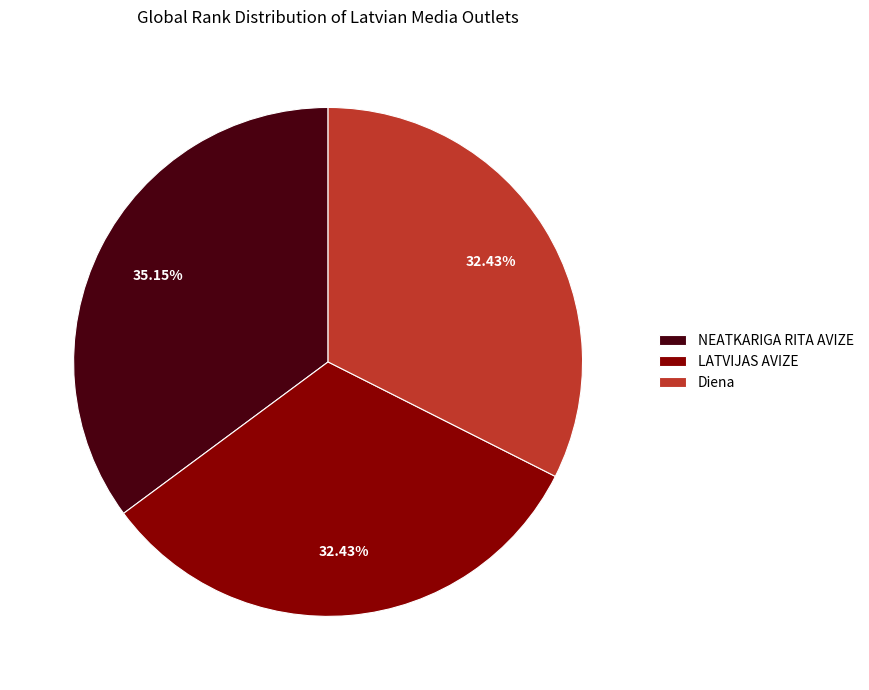

The NEATKARIGA RITA AVIZE slice represents 35% of the pie. True or false?

True